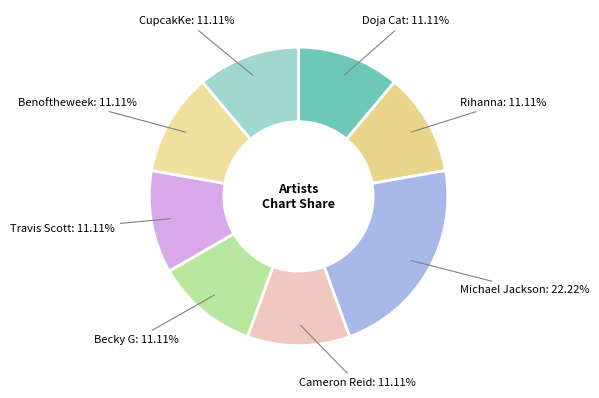

Rank the categories by value from highest to lowest.

Michael Jackson, Doja Cat, Rihanna, Cameron Reid, Becky G, Travis Scott, Benoftheweek, CupcakKe